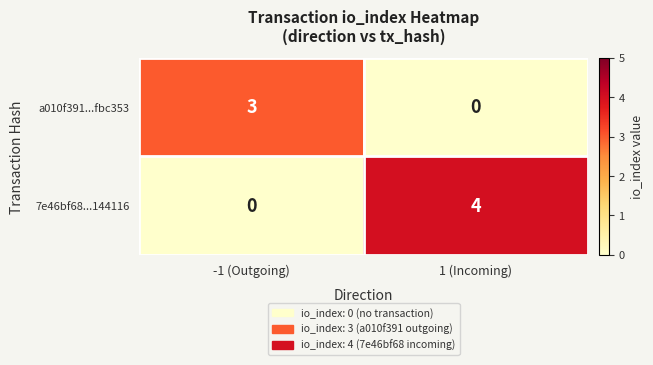

What is the spread (max minus min) of values at 1 (Incoming)?

4